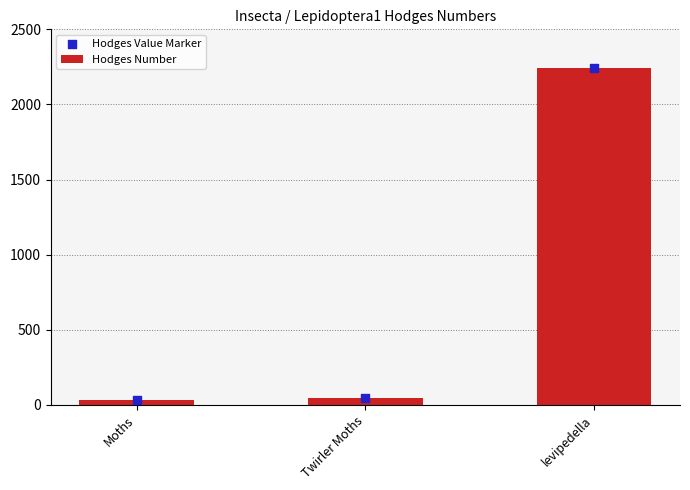

Which series has the largest total across all categories?

Hodges Number